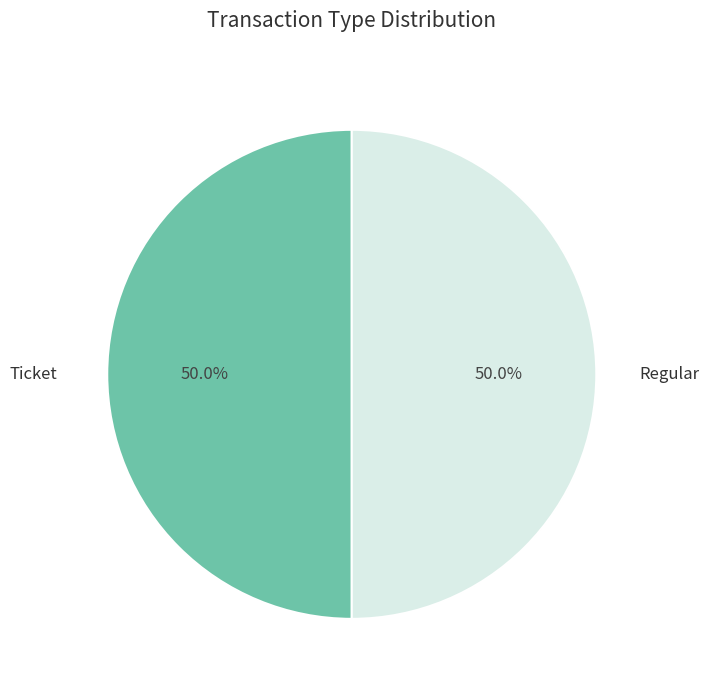

What is the smallest slice in the pie chart?

Ticket